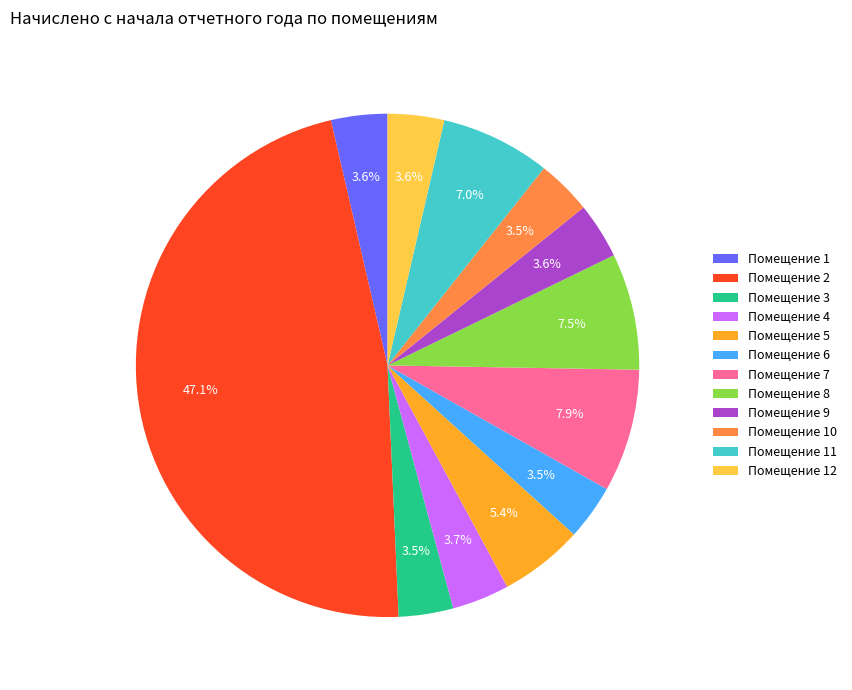

Is there a majority slice in this chart?

No